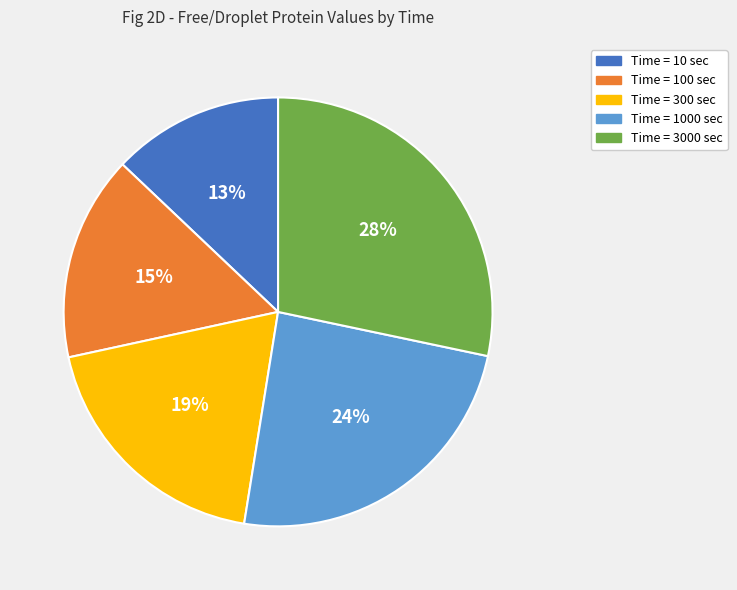

To the nearest percent, what is the average slice percentage?

20%